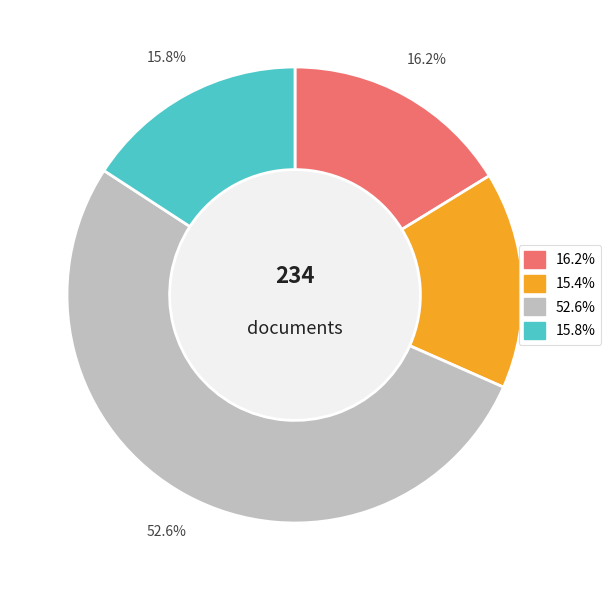

Is there a majority slice in this chart?

Yes